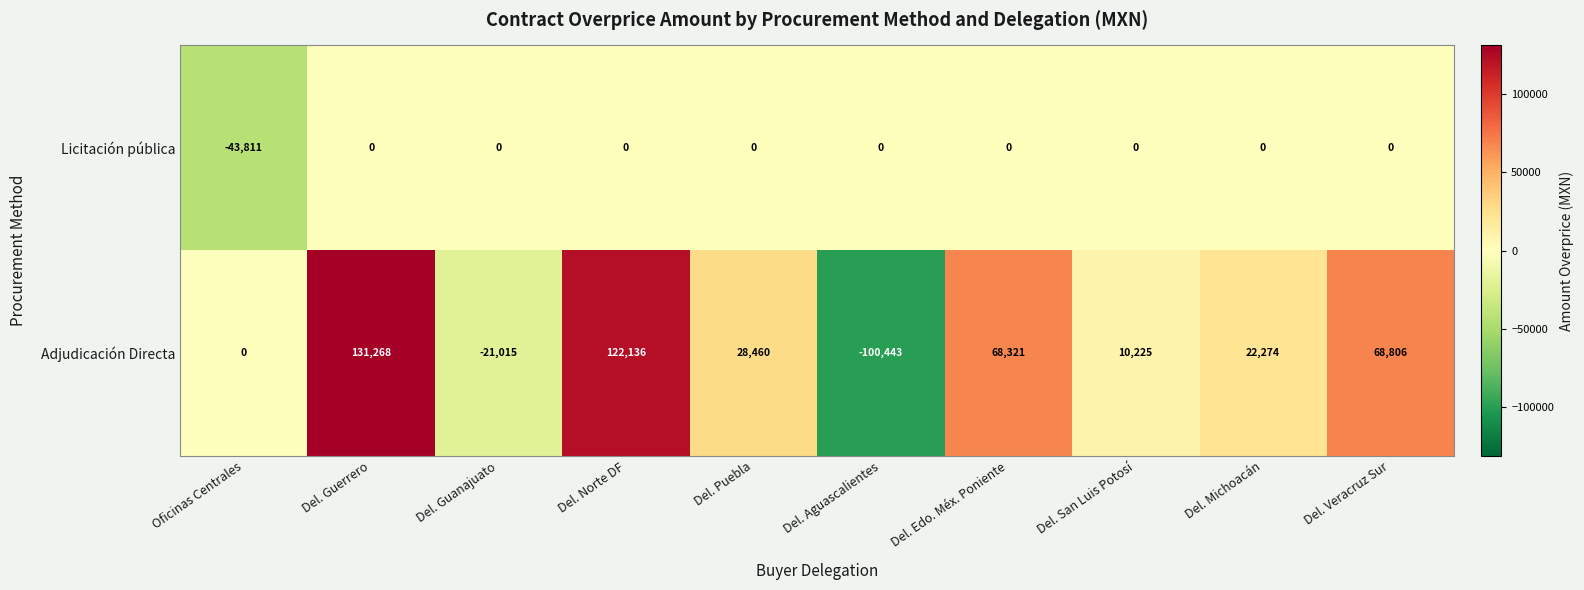

Reading left to right, list all the values displayed in this chart.

Licitación pública: Oficinas Centrales=-43811	Del. Guerrero=0	Del. Guanajuato=0	Del. Norte DF=0	Del. Puebla=0	Del. Aguascalientes=0	Del. Edo. Méx. Poniente=0	Del. San Luis Potosí=0	Del. Michoacán=0	Del. Veracruz Sur=0
Adjudicación Directa: Oficinas Centrales=0	Del. Guerrero=131268	Del. Guanajuato=-21015	Del. Norte DF=122136	Del. Puebla=28460	Del. Aguascalientes=-100443	Del. Edo. Méx. Poniente=68321	Del. San Luis Potosí=10225	Del. Michoacán=22274	Del. Veracruz Sur=68806